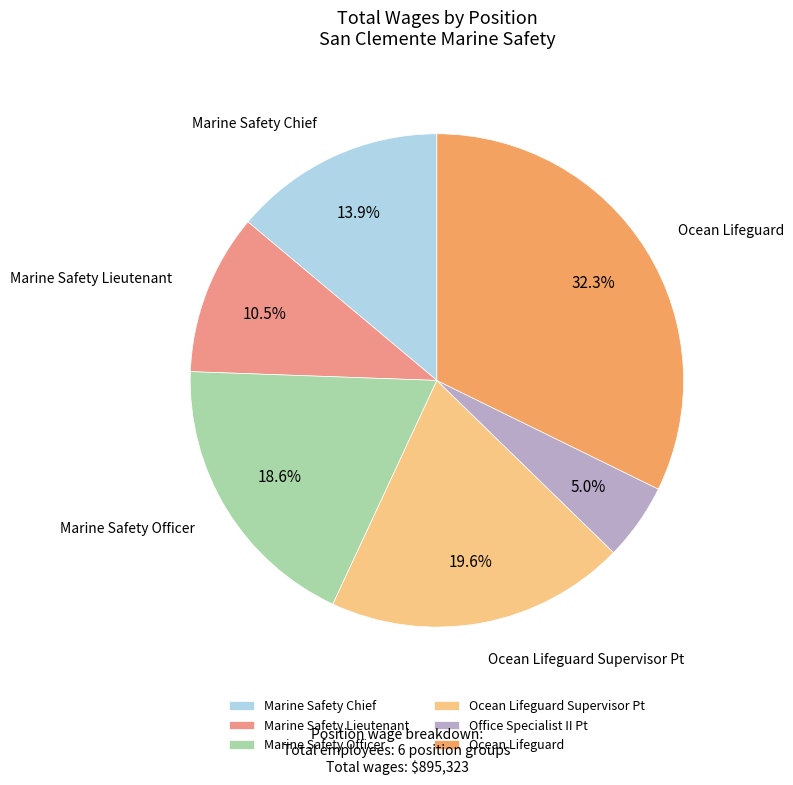

How many slices are in this pie chart?

6